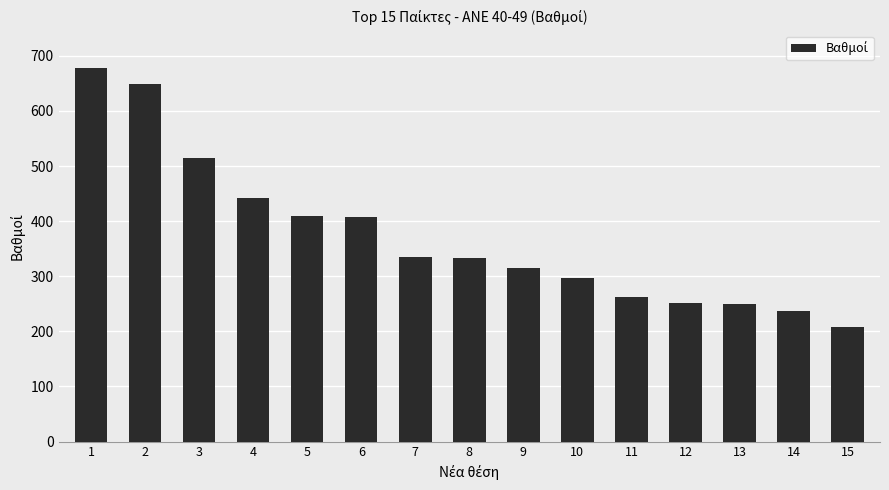

Which label corresponds to the smallest value in the chart?

15